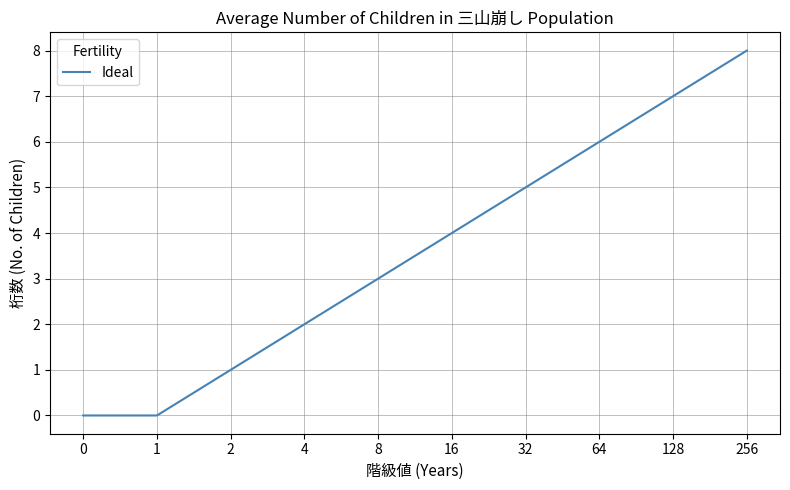

What is the difference between the maximum and minimum values?

8